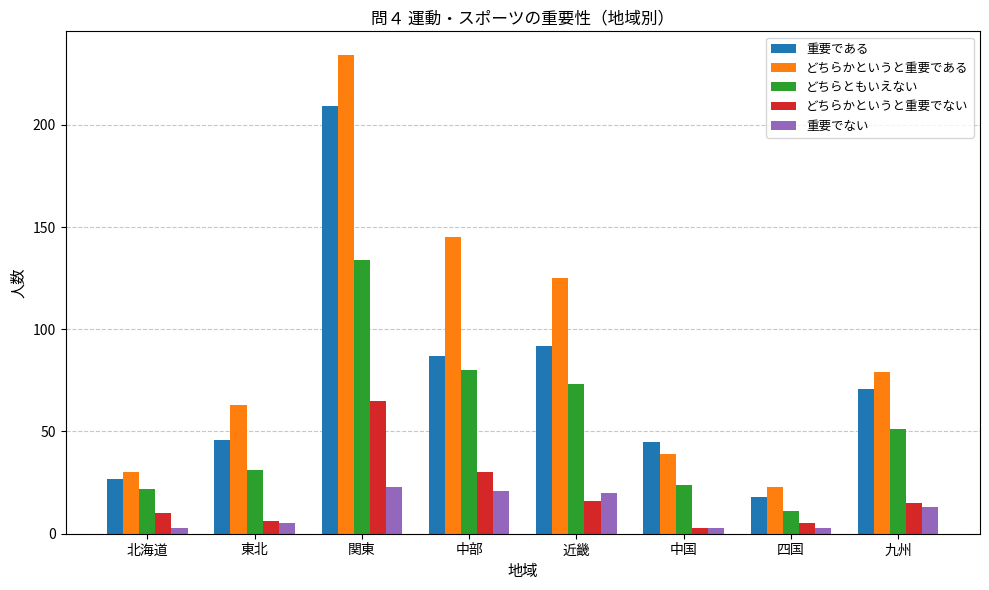

The どちらともいえない series shows 22 at 北海道. True or false?

True